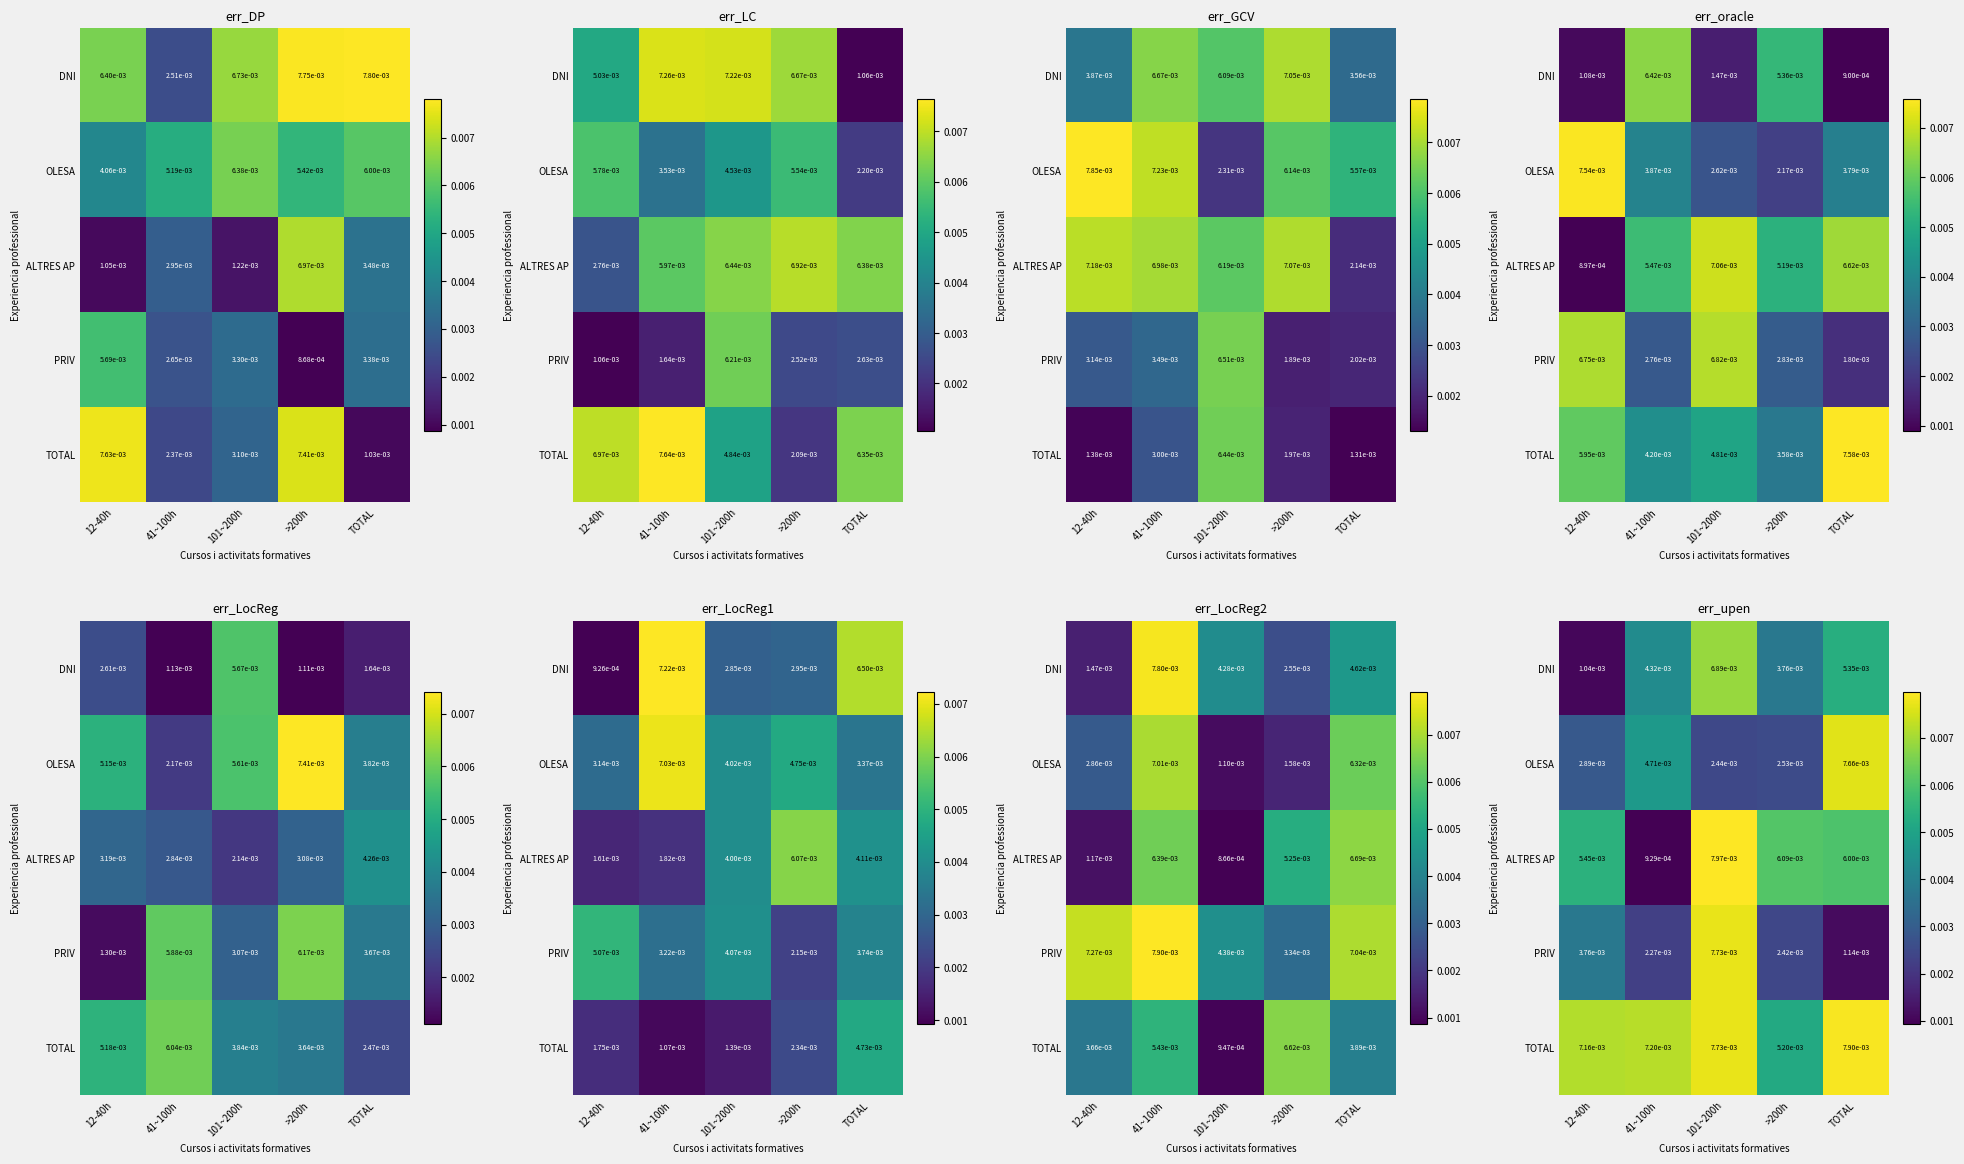

How many categories are shown in the chart?

5